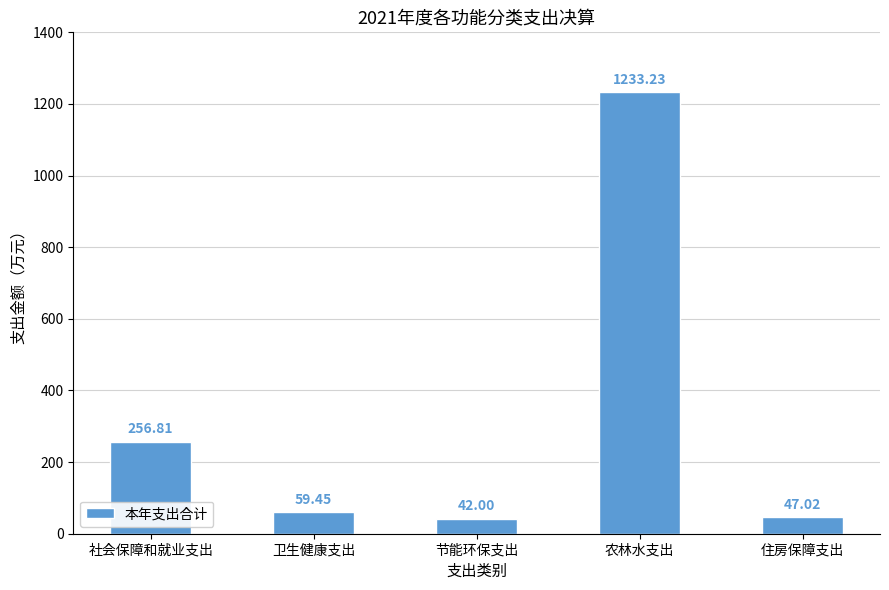

What is the smallest value displayed?

42.0